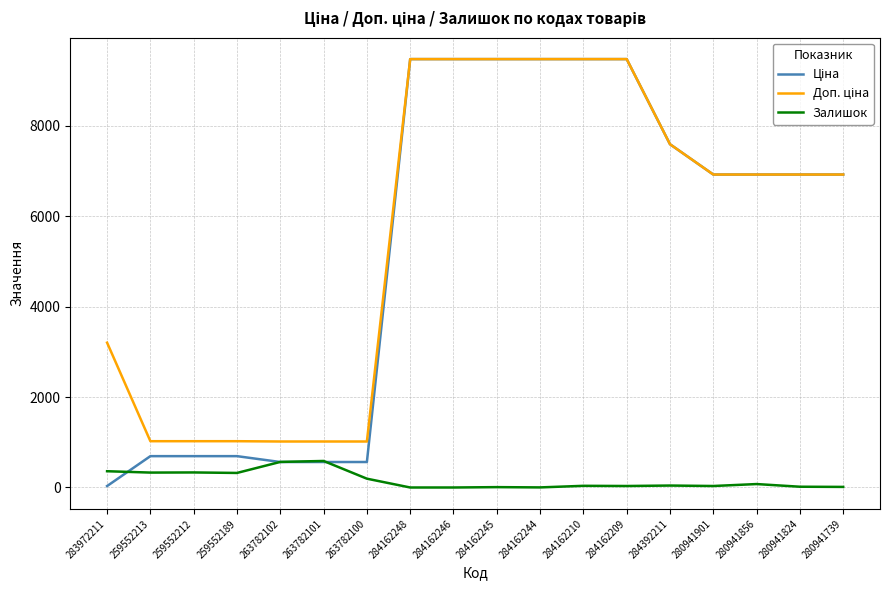

True or false: Залишок has a value of 566.0 at 263782102.

True